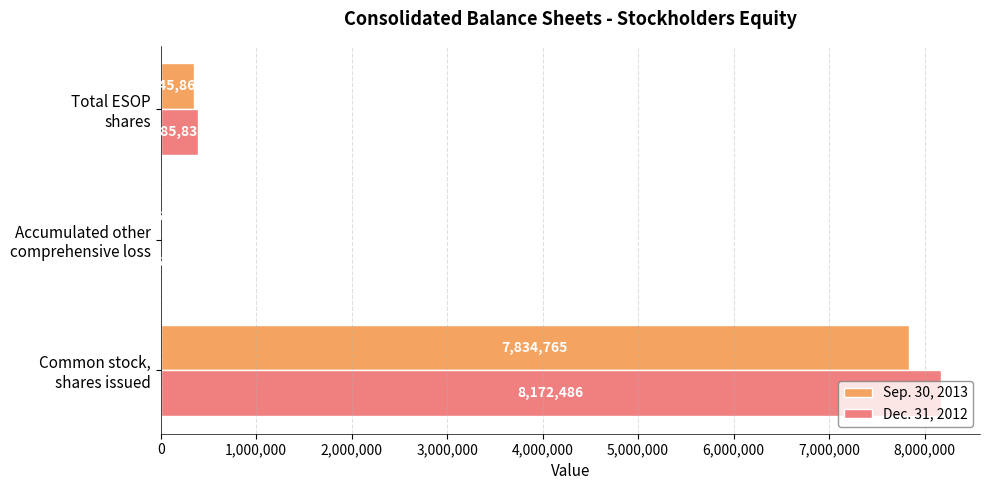

What is the maximum value shown in the chart?

8172486